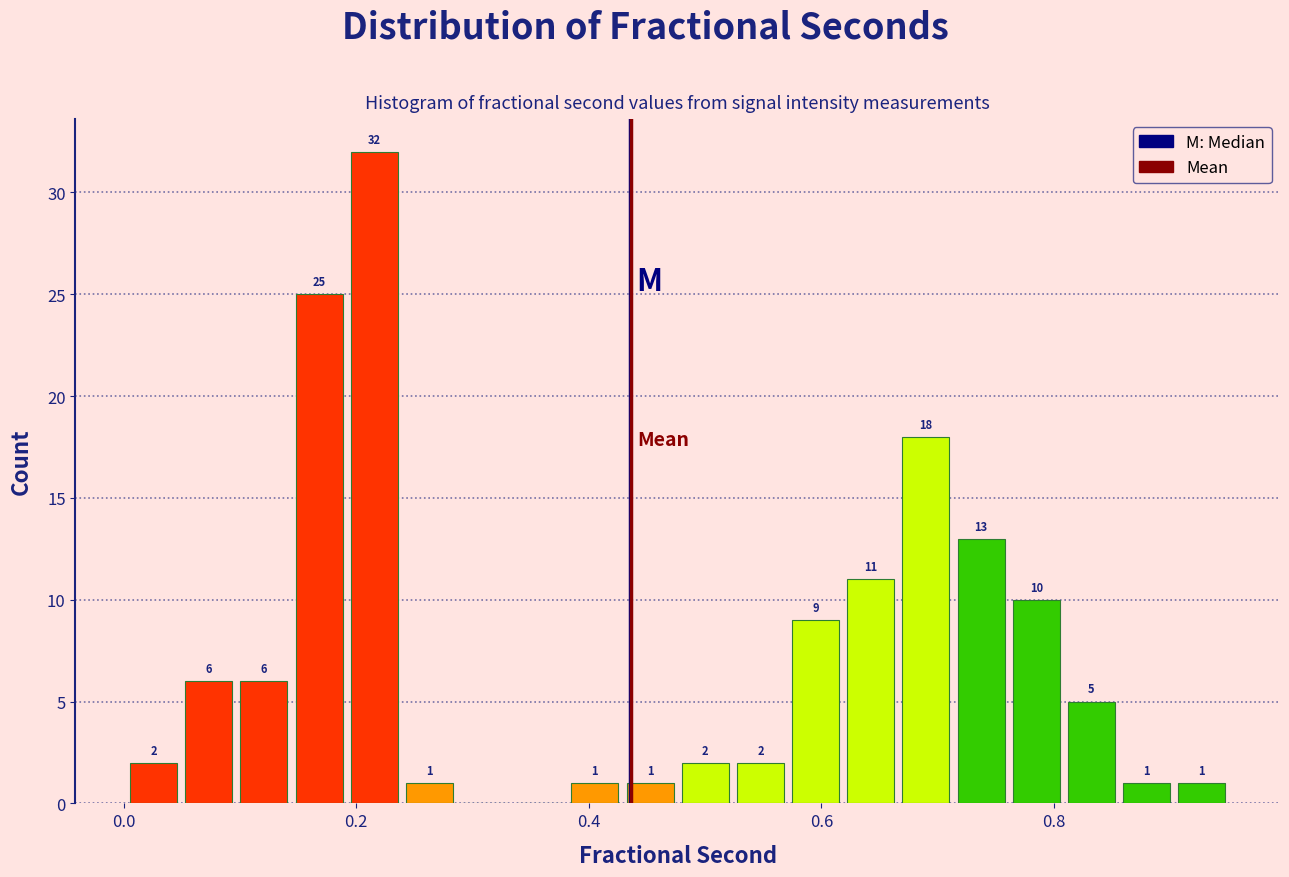

Around what value on the x-axis is the tallest bar? Give the approximate position of its centre, as read against the axis.

0.22